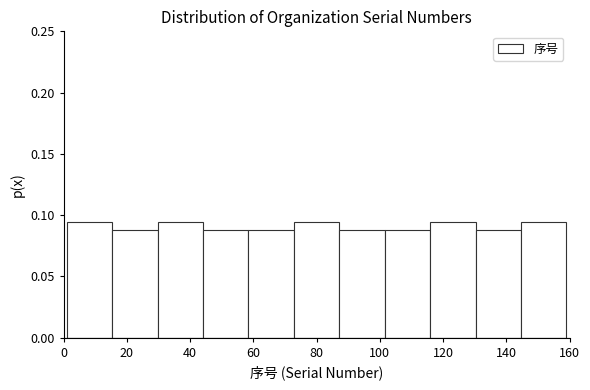

What is the height of the bar covering 2 to 16 on the x-axis? Neither the bar edges nor the heights are printed on the chart, so give them approximately, as read against the axes.

0.095